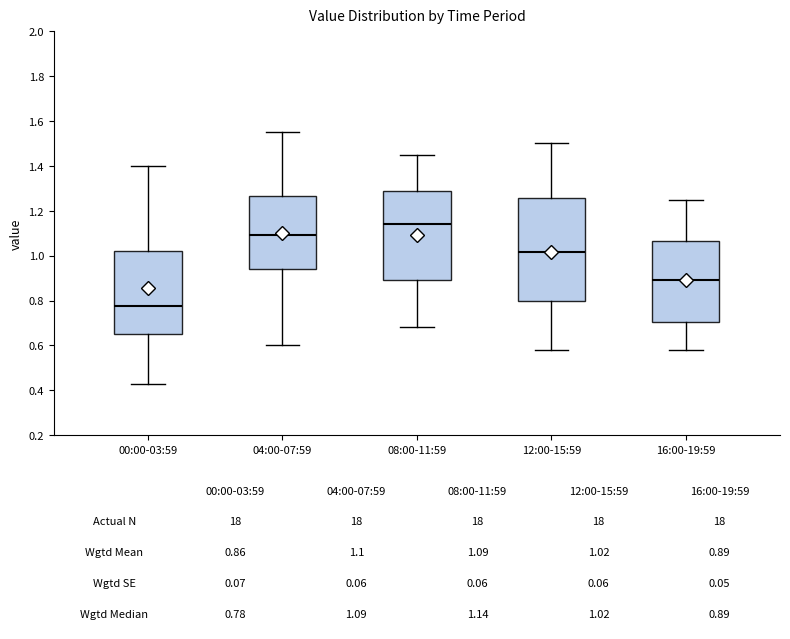

Which box has the highest median line?

08:00-11:59